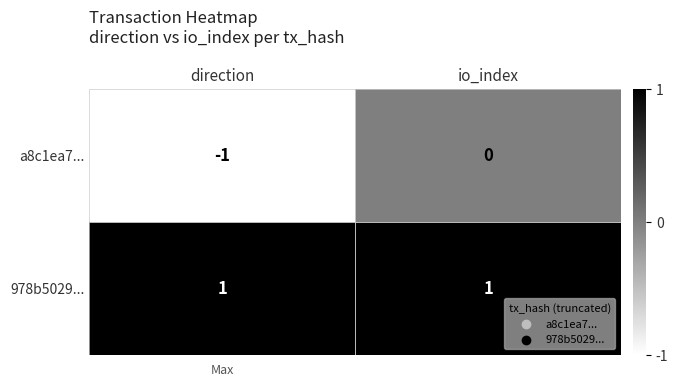

At which category is the sum across all series the highest?

io_index